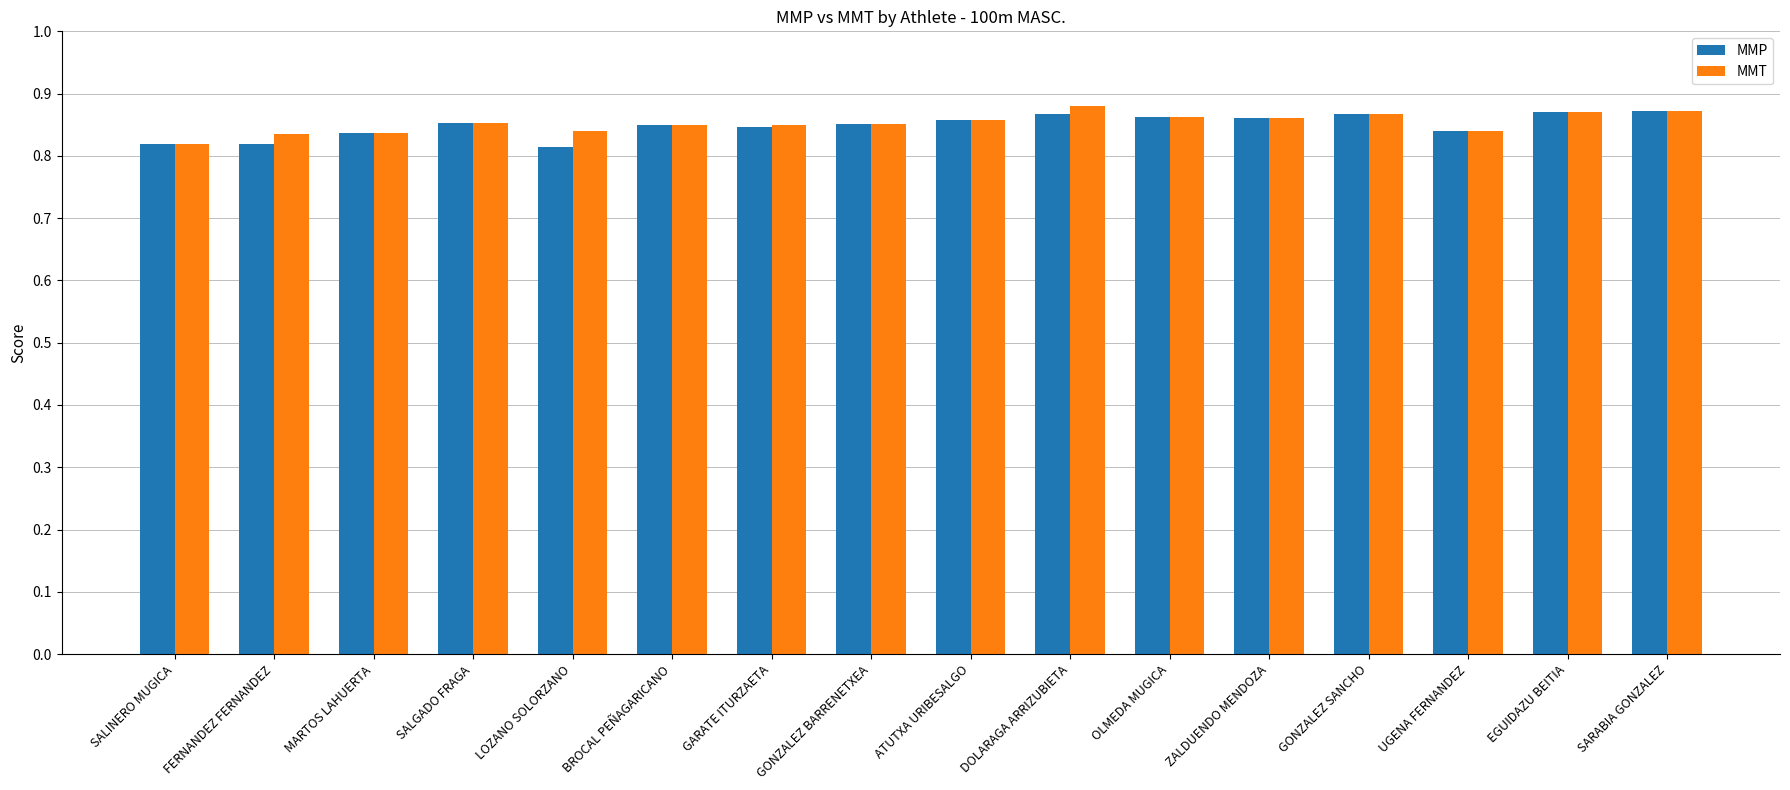

Rank the series by their maximum value, from highest to lowest.

MMT, MMP